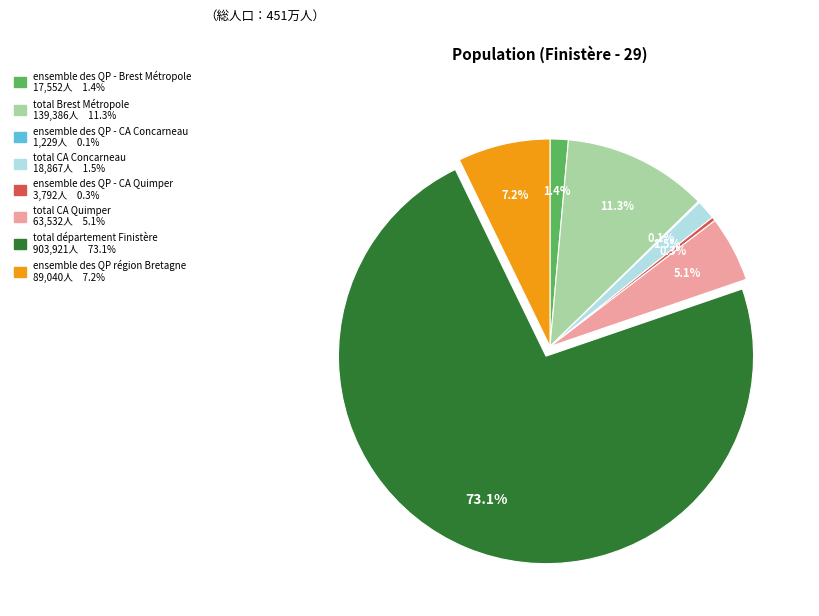

Does any single category account for the majority?

Yes